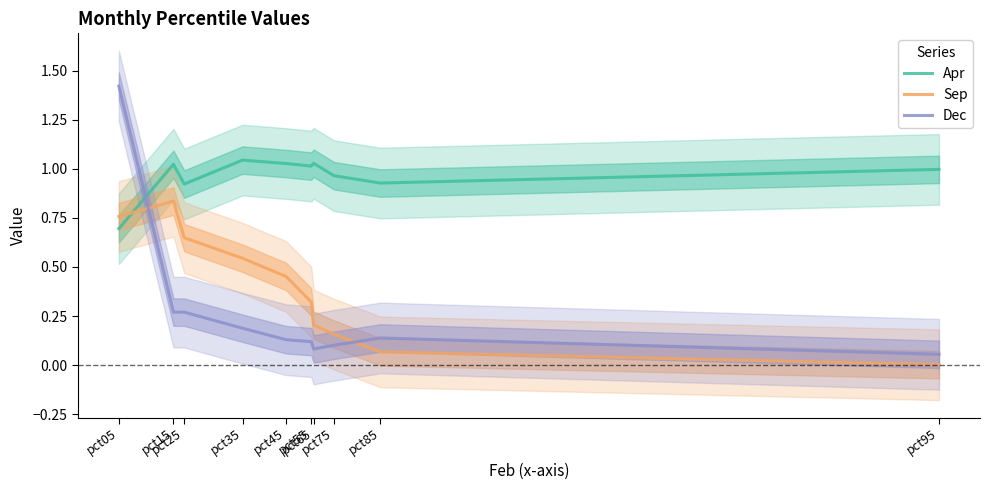

What is the difference between the highest and lowest values at pct45?

0.9